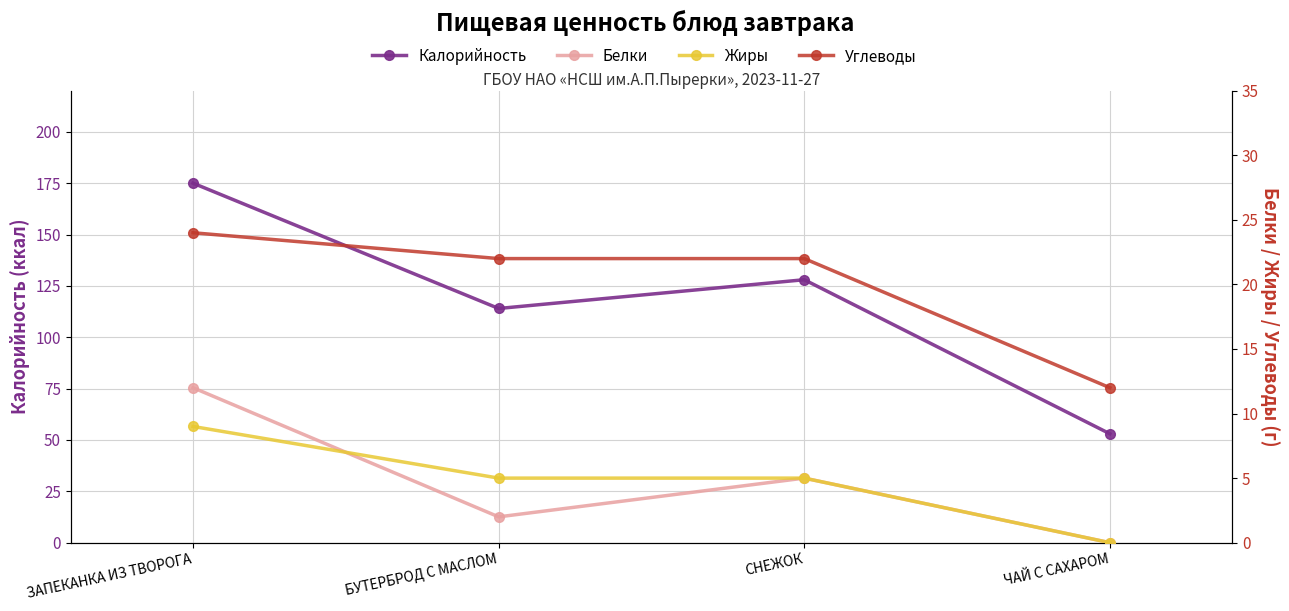

True or false: Калорийность and Белки cross at least once.

False